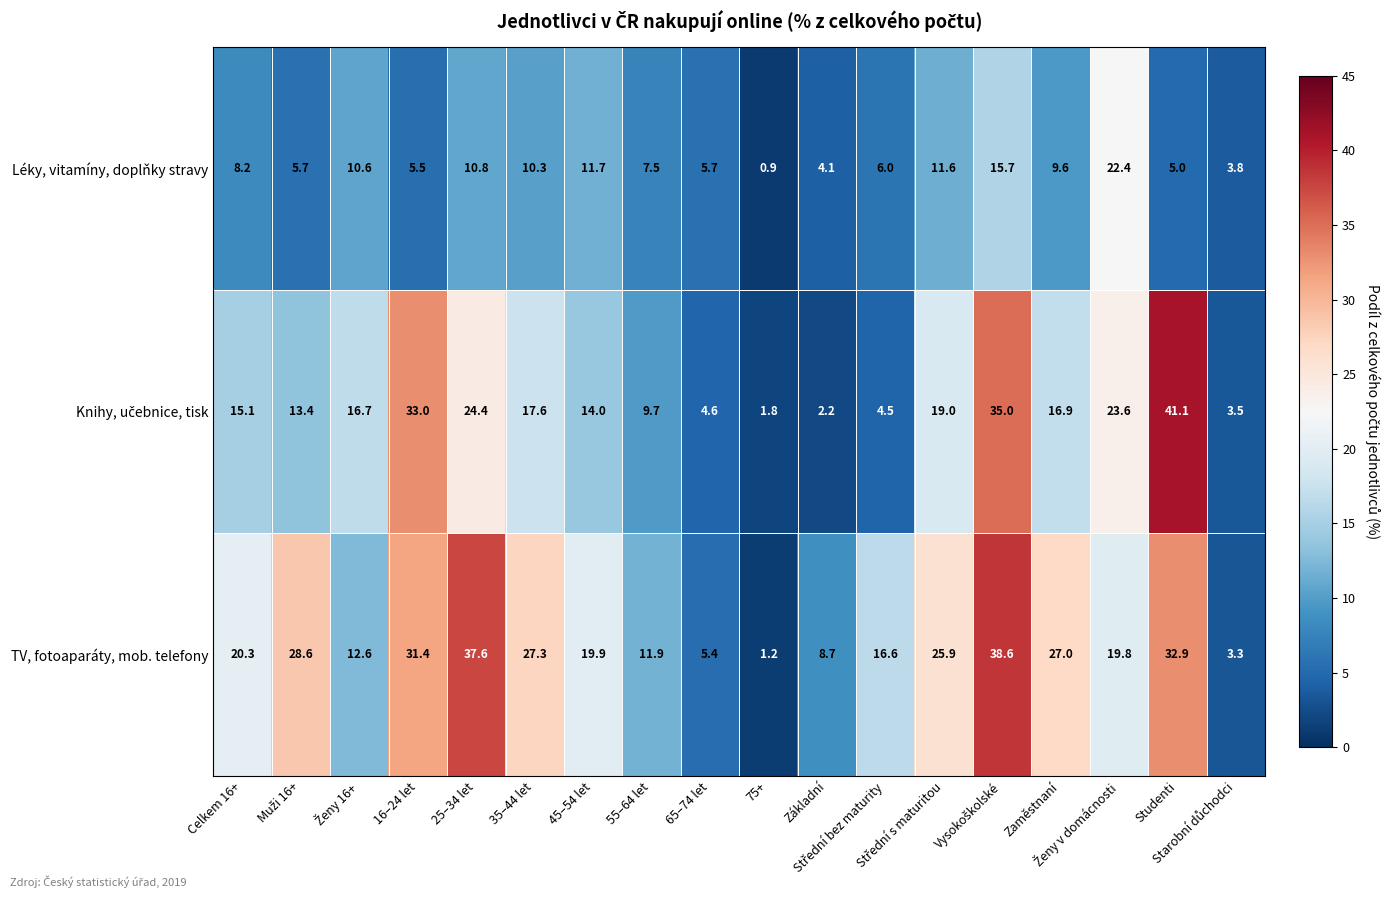

What is the highest value of the TV, fotoaparáty, mob. telefony series?

38.6